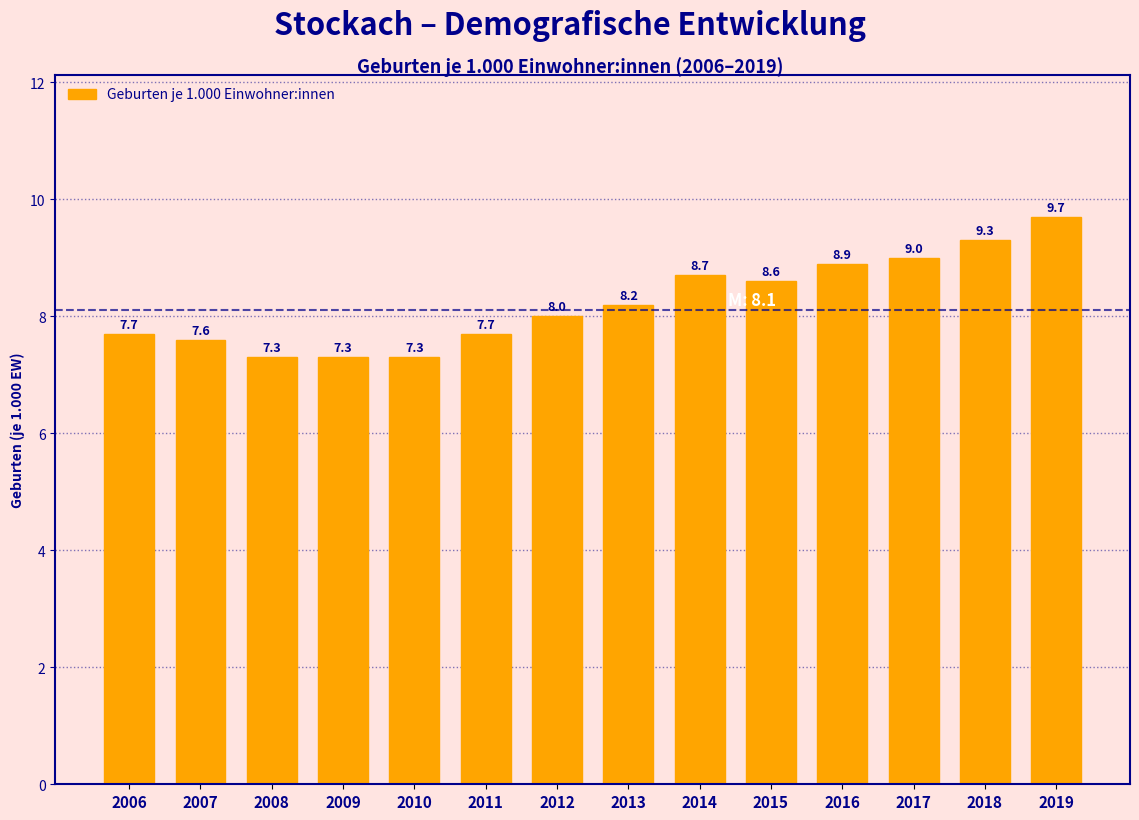

Reading right to left, what are all the values shown in this chart?

9.7	9.3	9.0	8.9	8.6	8.7	8.2	8.0	7.7	7.3	7.3	7.3	7.6	7.7